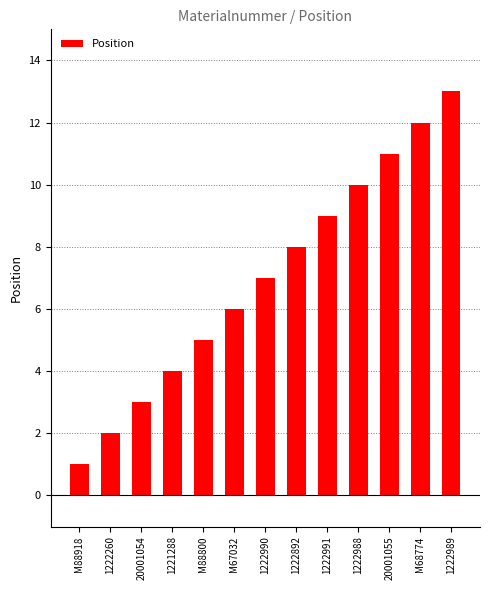

What is the change in value from 20001054 to 1222892?

+5